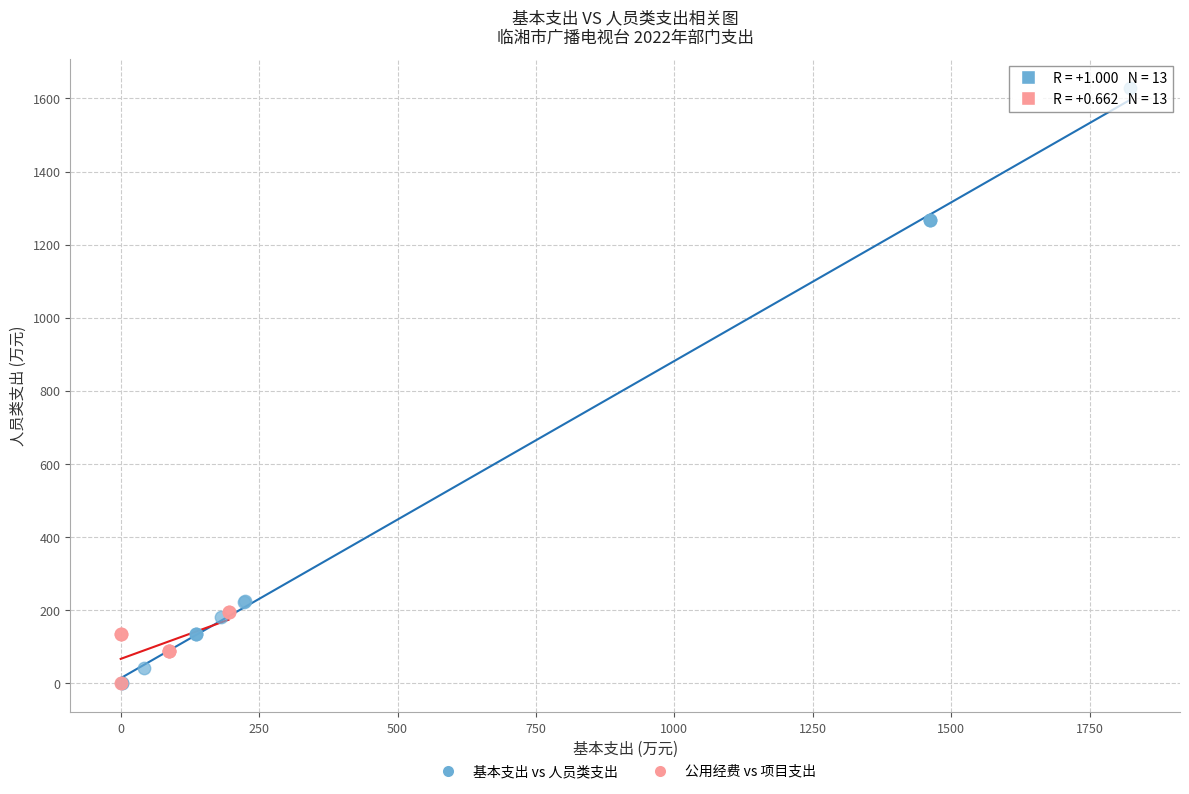

Which series contains the highest Y value?

基本支出 vs 人员类支出